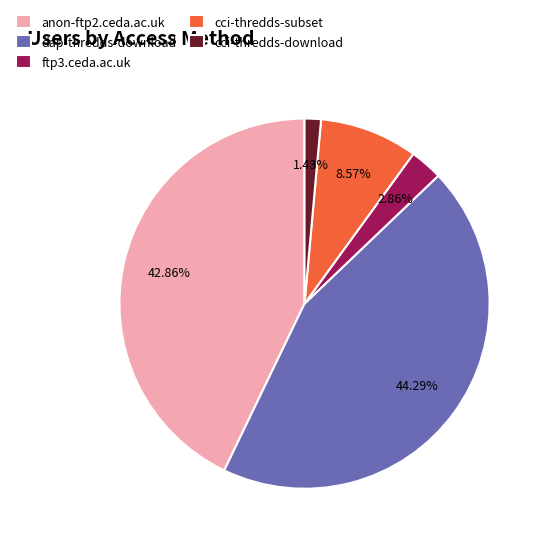

To the nearest percent, what is the combined percentage of ftp3.ceda.ac.uk and cci-thredds-download?

4%